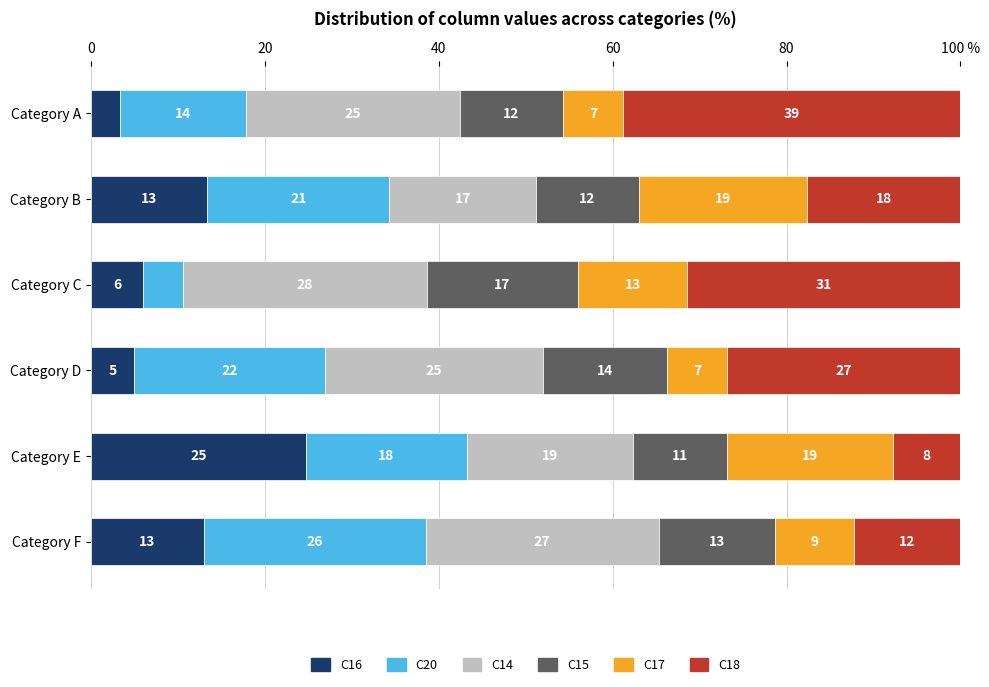

What are all the series names shown in the legend?

C16, C20, C14, C15, C17, C18